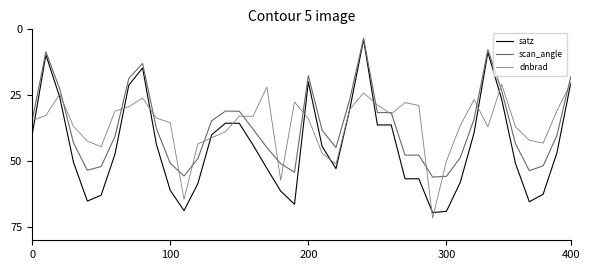

List the labels in order of scan_angle value, largest first.

29, 30, 11, 19, 36, 400, 5, 37, 18, 10, 12, 31, 27, 28, 22, 17, 35, 300, 6, 38, 21, 16, 9, 0, 13, 32, 25, 26, 15, 14, 23, 34, 200, 7, 39, 20, 8, 100, 33, 24